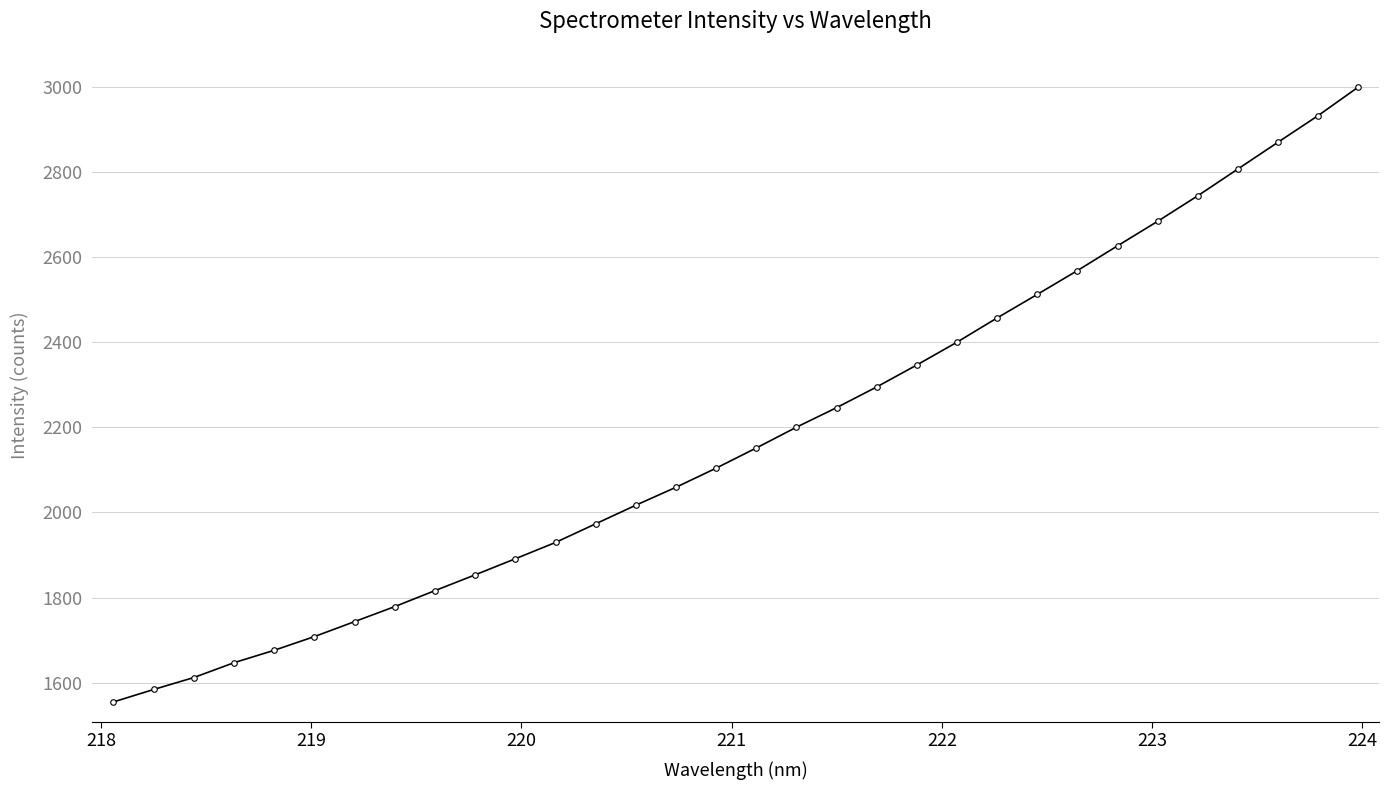

What is the greatest value displayed?

2999.2